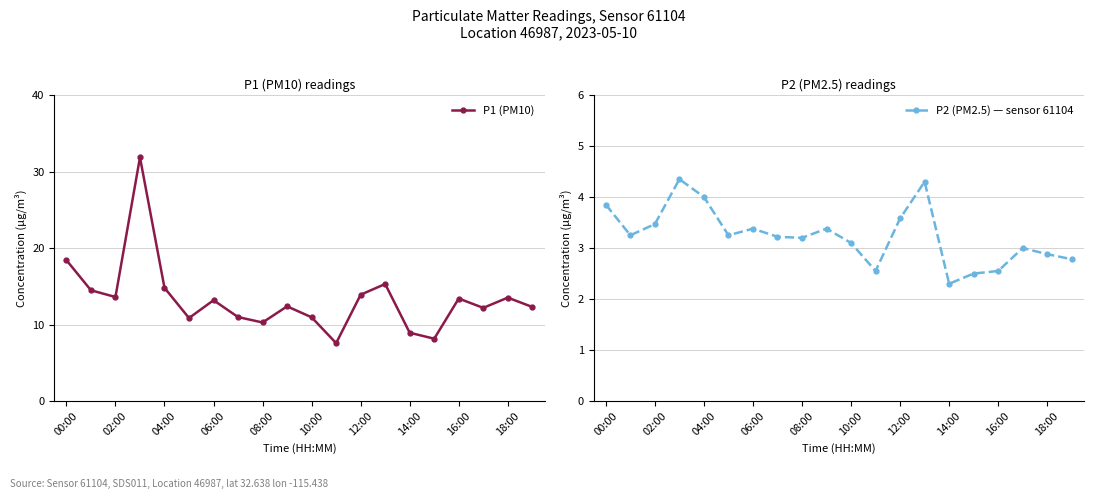

True or false: P2 (PM2.5) — sensor 61104 and P1 (PM10) cross at least once.

False